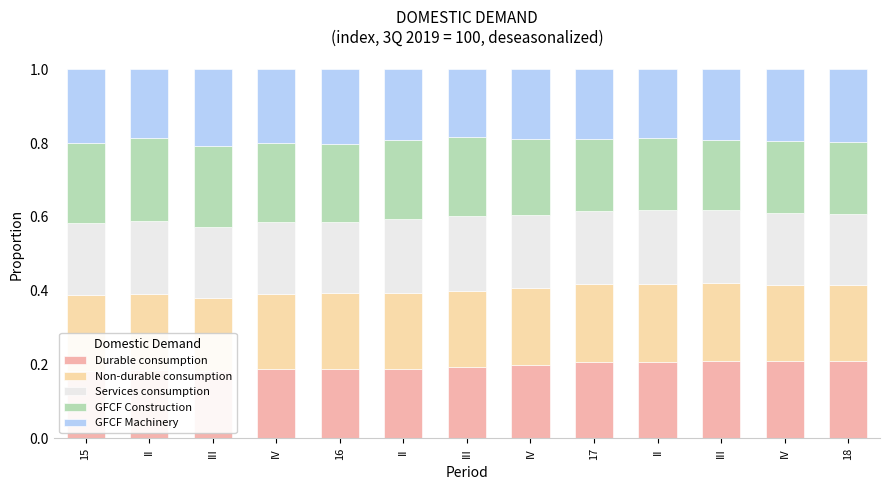

Reading right to left, what are all the values shown in this chart?

Durable consumption: 0.2	0.2	0.2	0.2	0.2	0.2	0.2	0.2	0.2	0.2	0.2	0.2	0.2
Non-durable consumption: 0.2	0.2	0.2	0.2	0.2	0.2	0.2	0.2	0.2	0.2	0.2	0.2	0.2
Services consumption: 0.2	0.2	0.2	0.2	0.2	0.2	0.2	0.2	0.2	0.2	0.2	0.2	0.2
GFCF Construction: 0.2	0.2	0.2	0.2	0.2	0.2	0.2	0.2	0.2	0.2	0.2	0.2	0.2
GFCF Machinery: 0.2	0.2	0.2	0.2	0.2	0.2	0.2	0.2	0.2	0.2	0.2	0.2	0.2